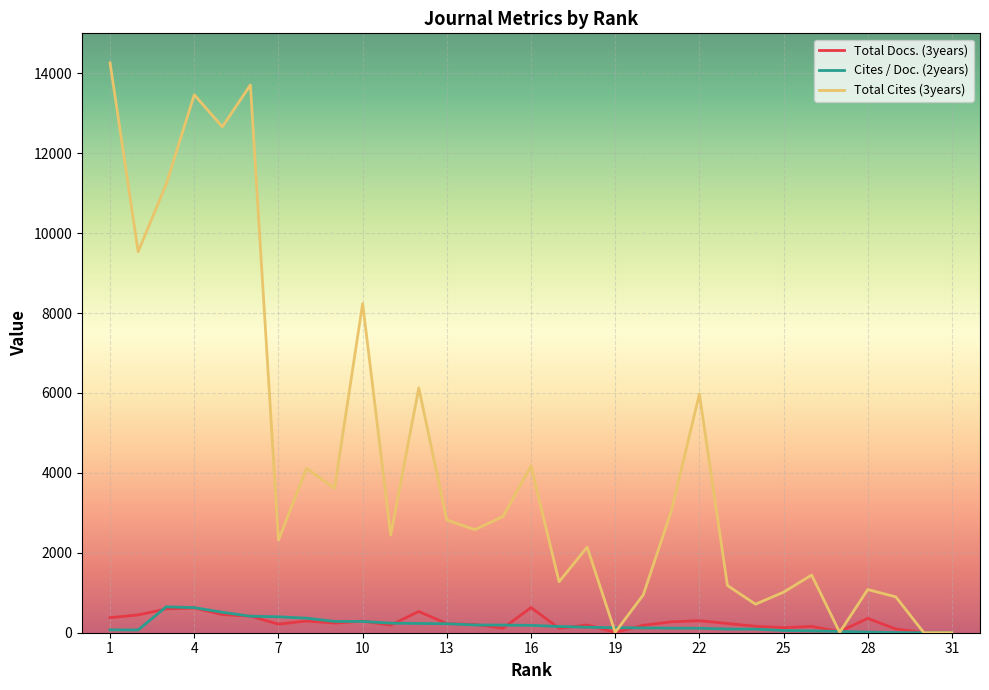

Which series has the largest range (max minus min)?

Total Cites (3years)